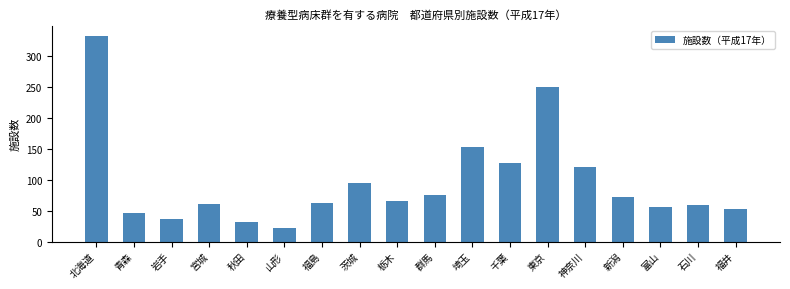

Read the value at 神奈川, to the nearest 5.

120